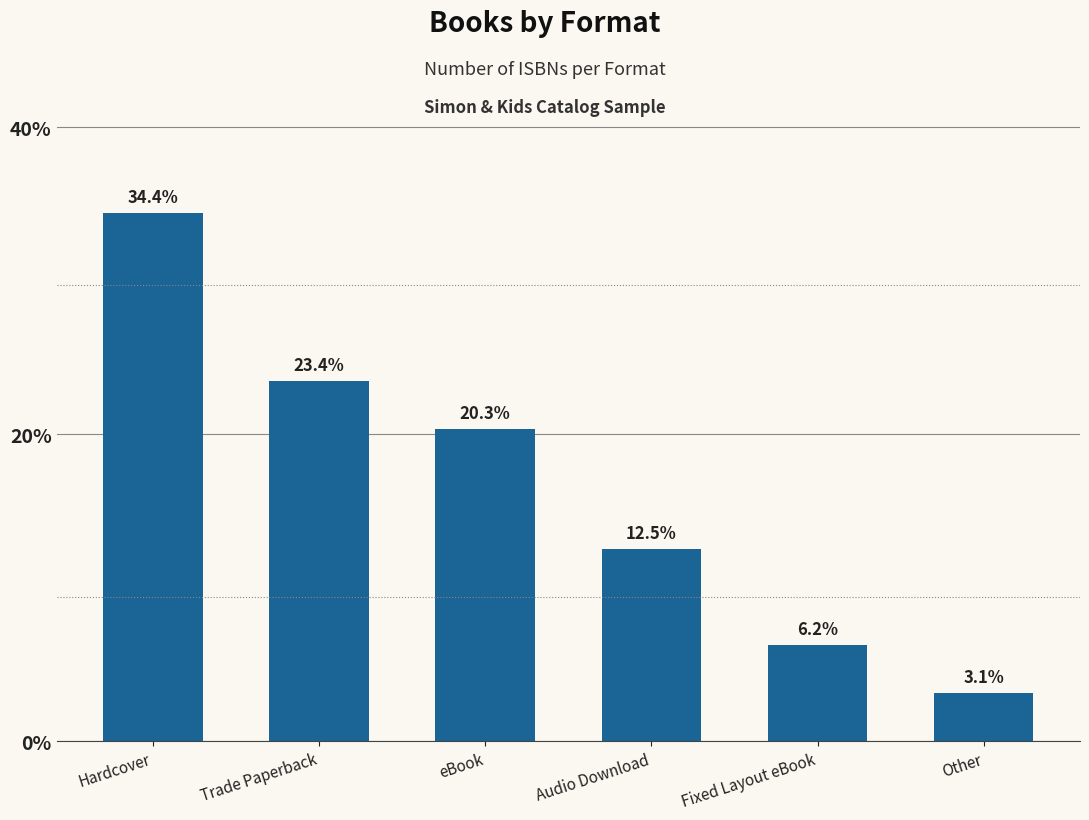

Approximately how many times larger is the value at eBook compared to Other?

6.5